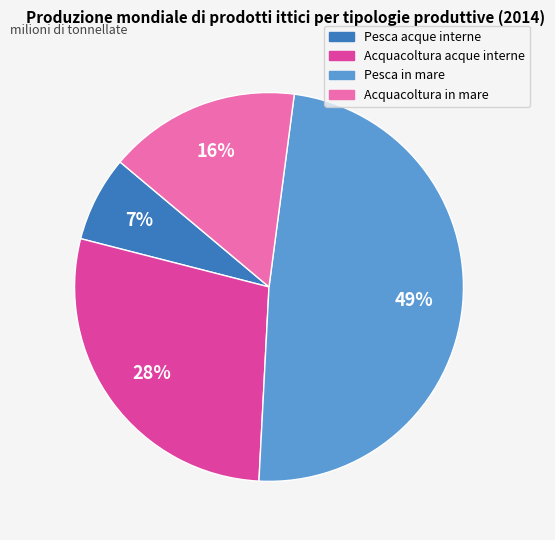

To the nearest percent, what is the combined percentage of Acquacoltura in mare and Acquacoltura acque interne?

44%